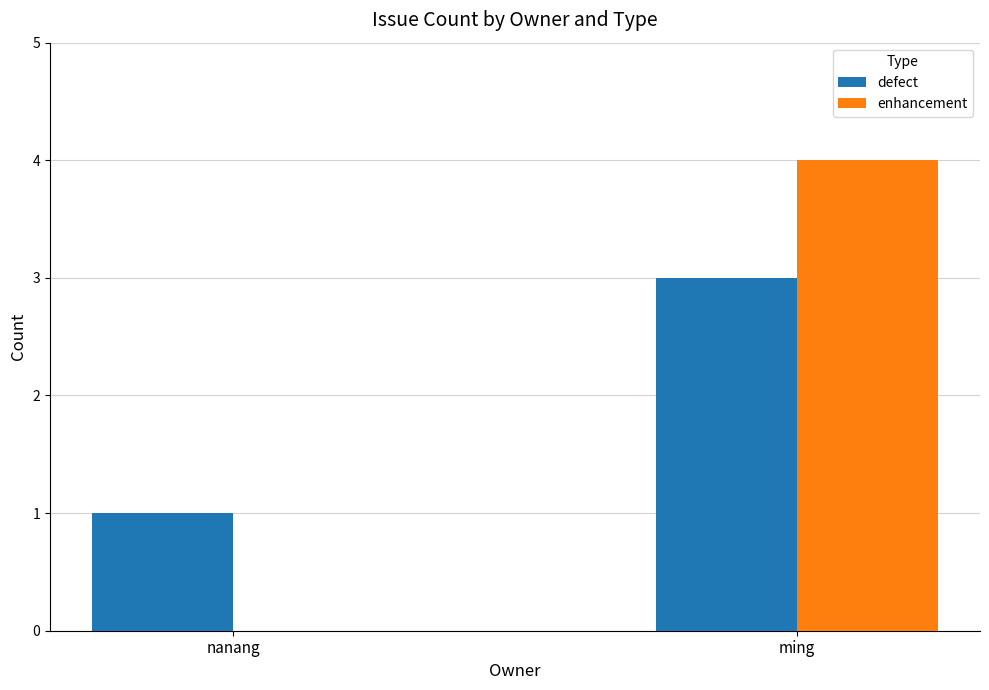

The value of enhancement at nanang is 0. True or false?

True